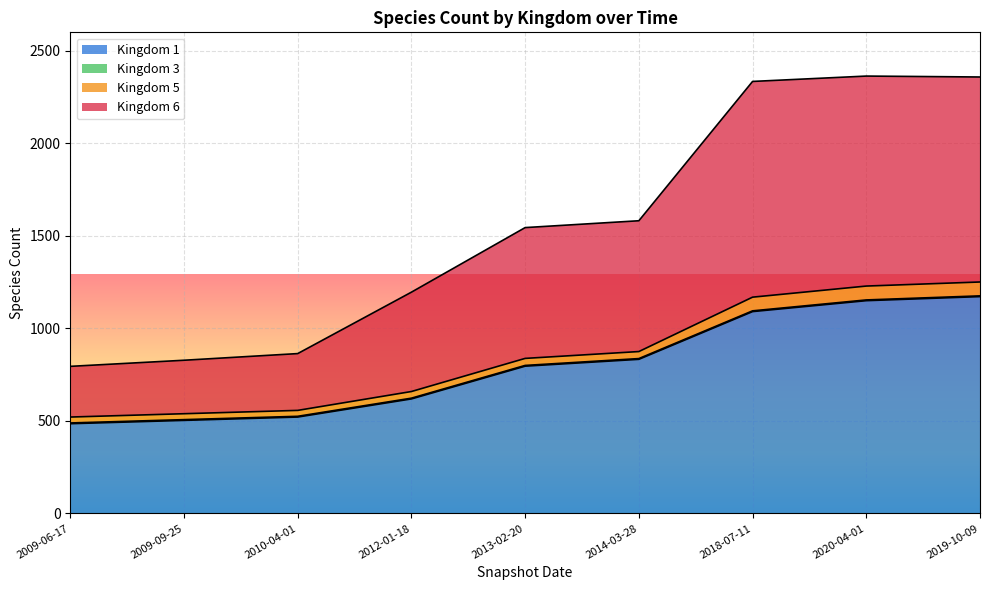

Does the chart display data point markers on the line(s)?

No